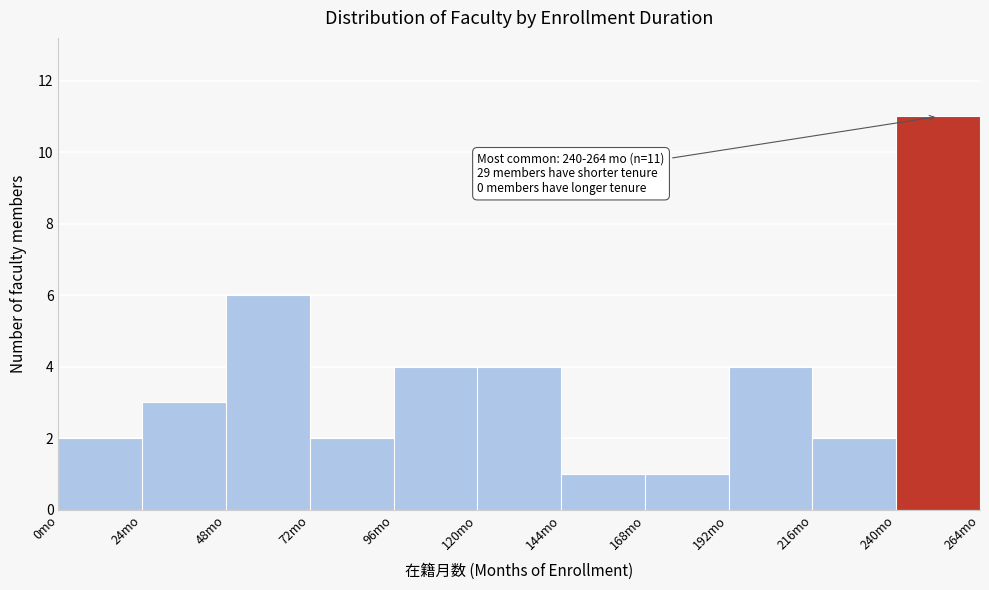

Which range on the x-axis has the tallest bar?

240 to 264